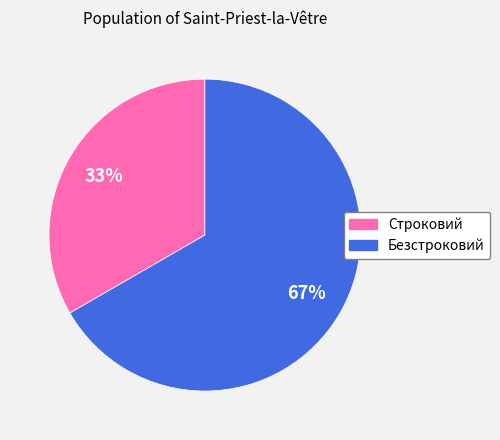

To the nearest percent, what is the combined percentage of Строковий and Безстроковий?

100%